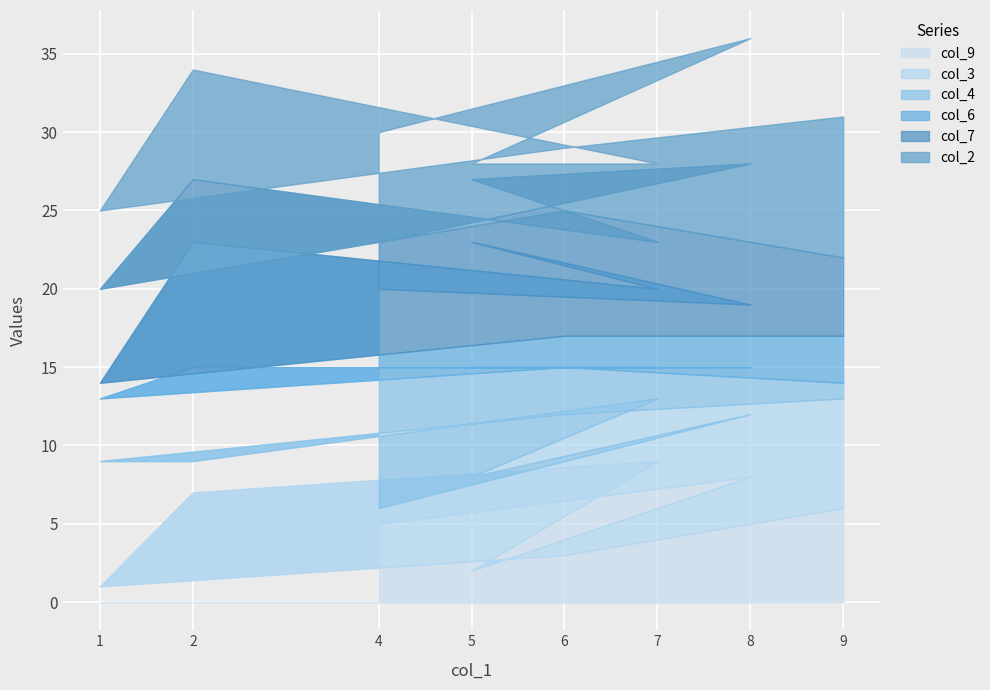

The value of col_9 at 7 is 9. True or false?

True